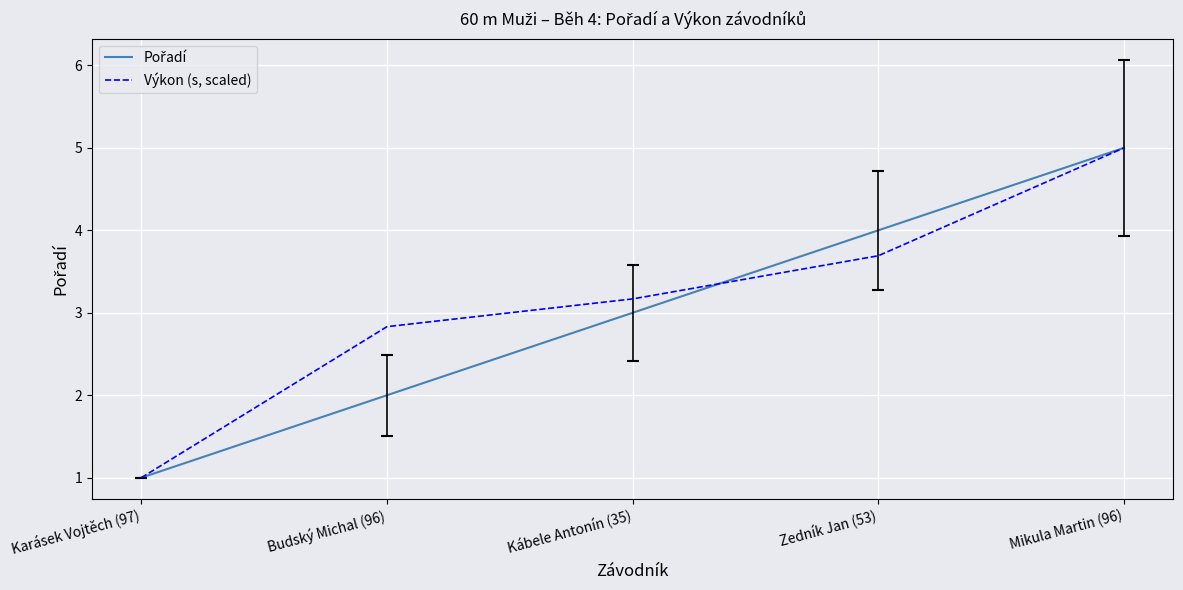

Is it true that Výkon (s, scaled) equals 0.9 at Kábele Antonín (35)?

False